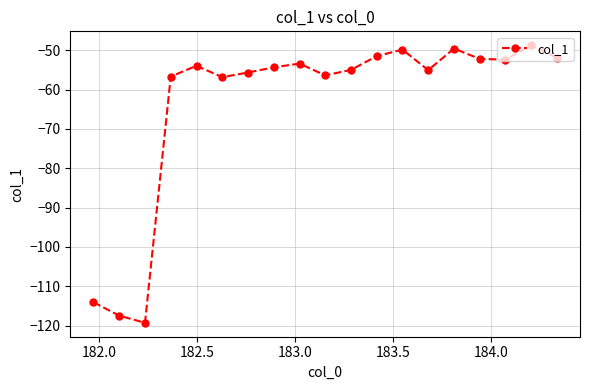

What is the smallest value displayed?

-119.3